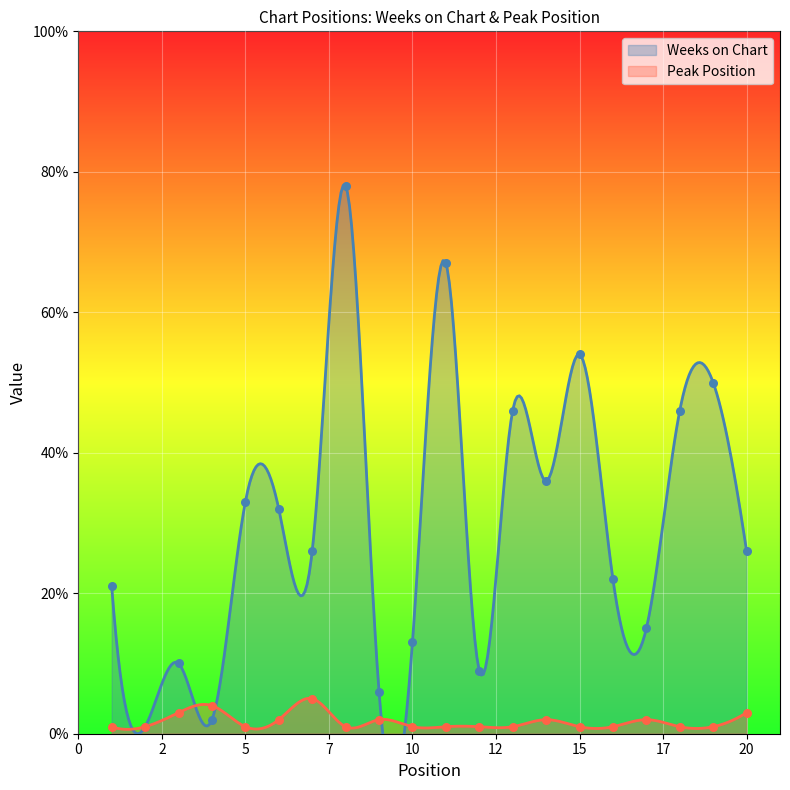

Is the value of Peak Position at 20 greater than the value of Weeks on Chart at 4?

Yes